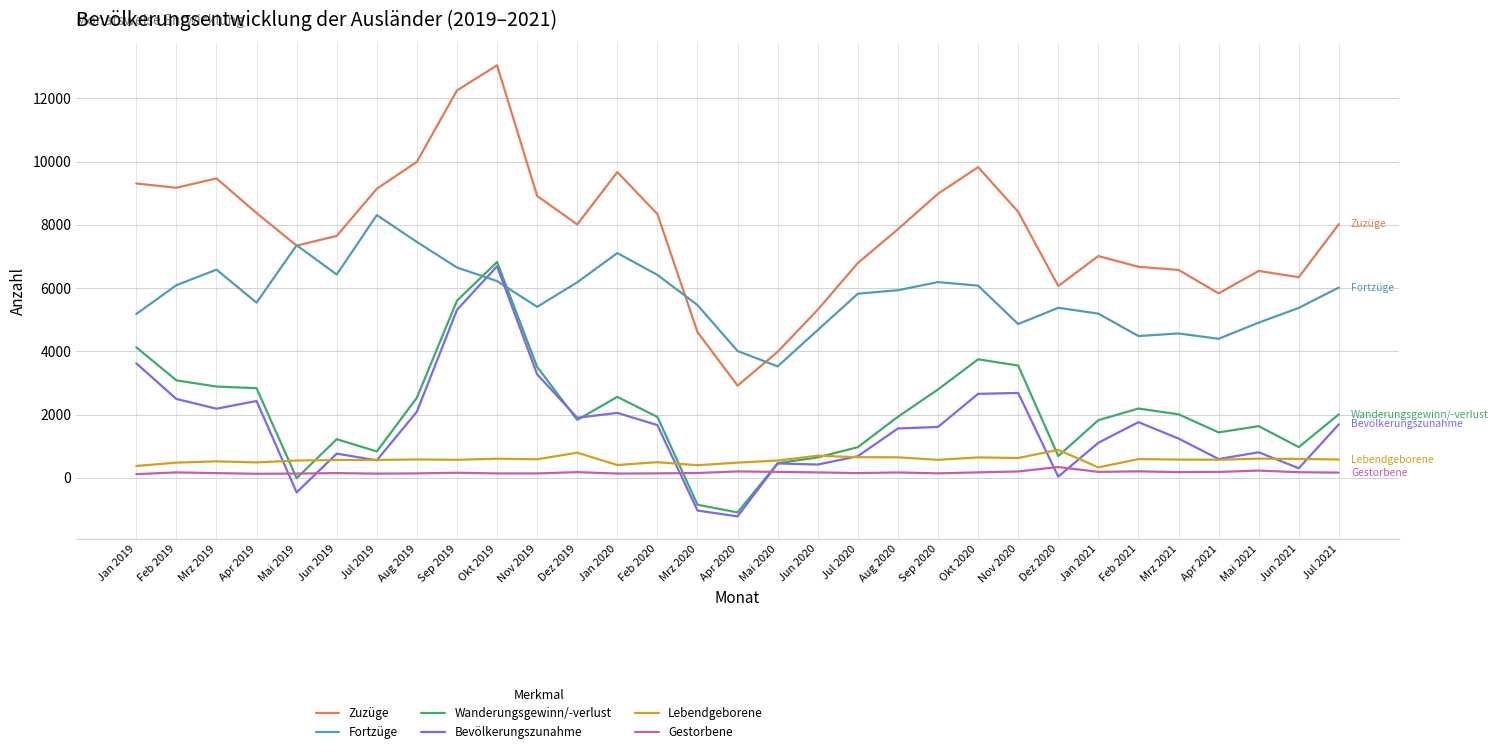

Which series has the largest range (max minus min)?

Zuzüge